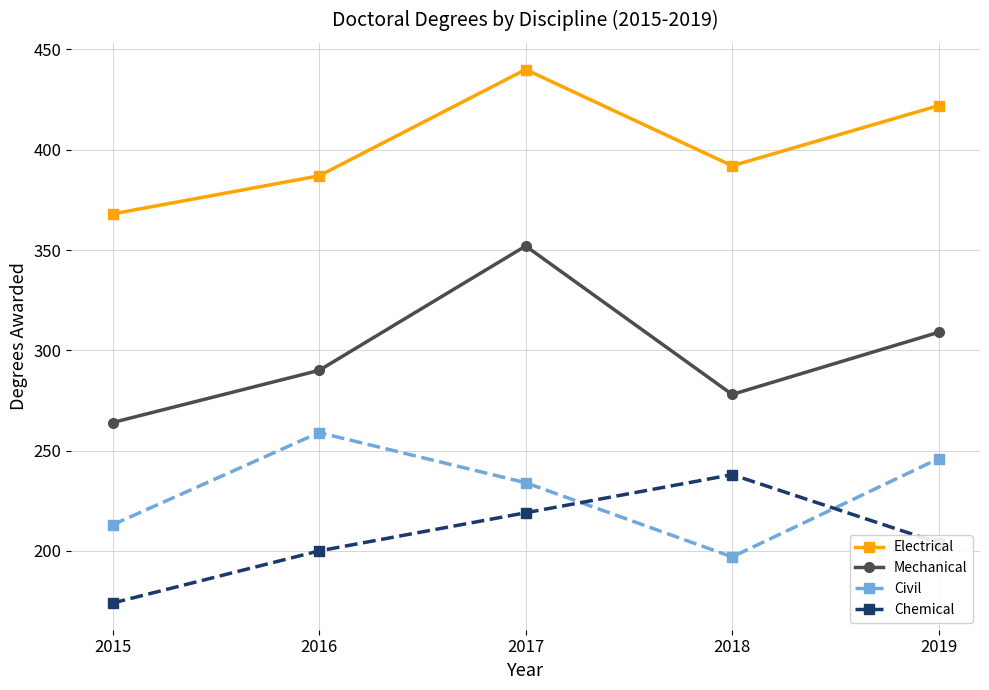

What is the smallest value displayed?

174